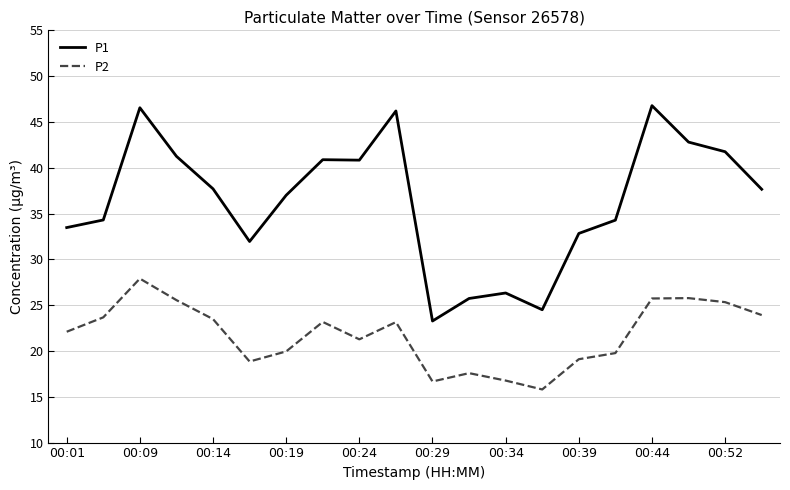

What is the average value of the P2 series?

21.8